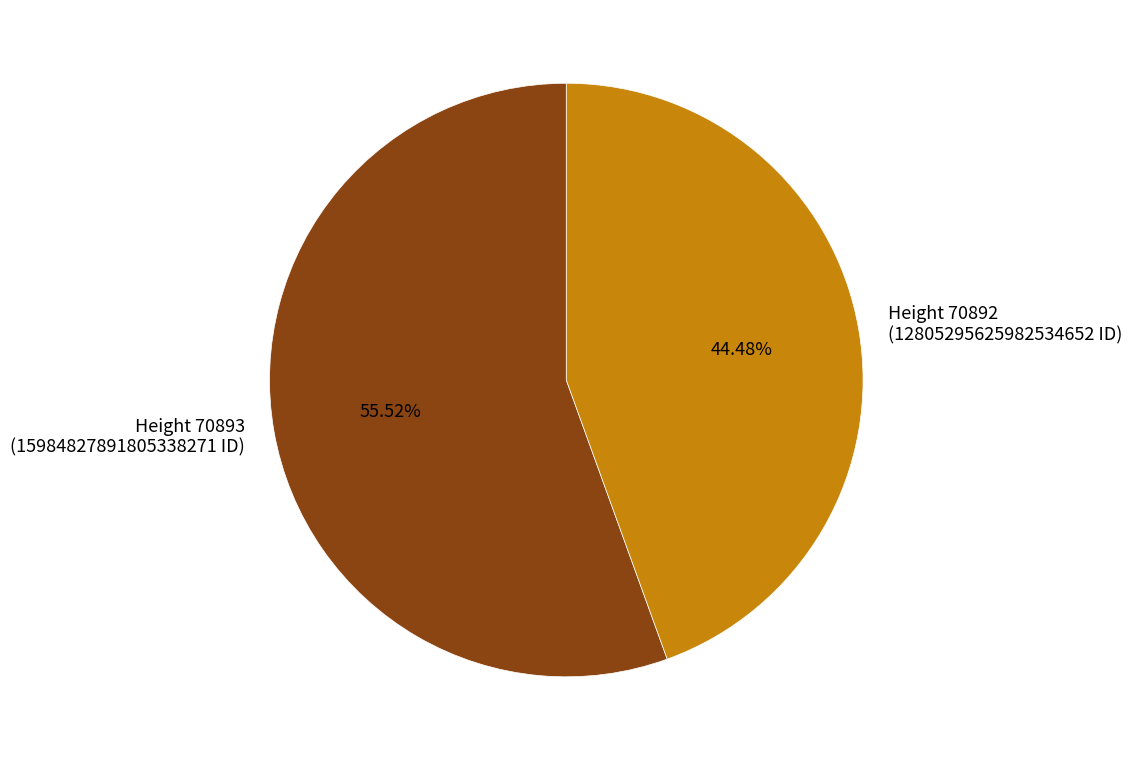

Which category has the biggest portion of the pie?

Height 70893 (15984827891805338271 ID)